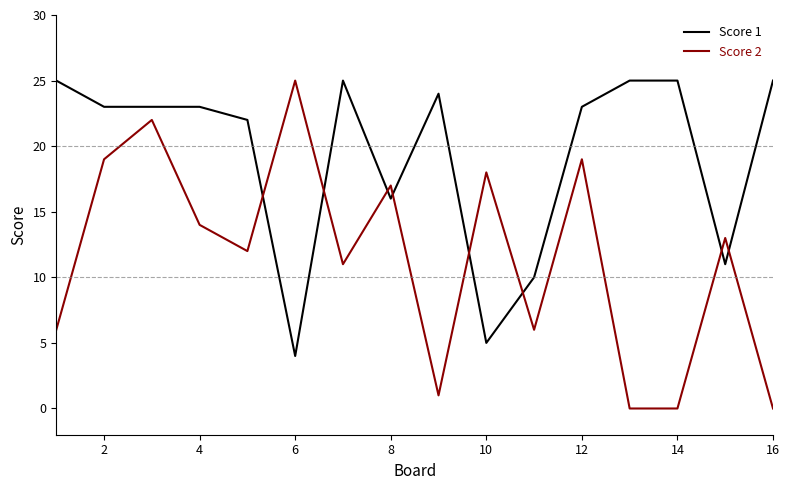

How many distinct data groups are displayed?

2